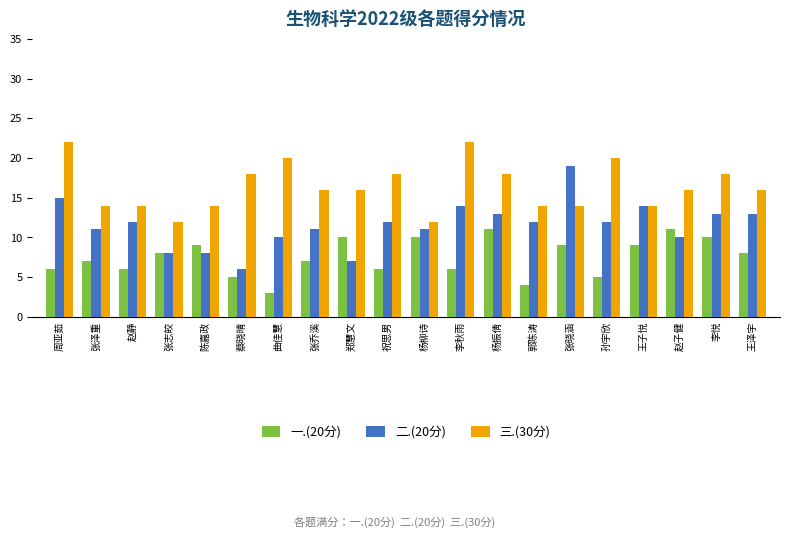

How many bars are there in total?

60